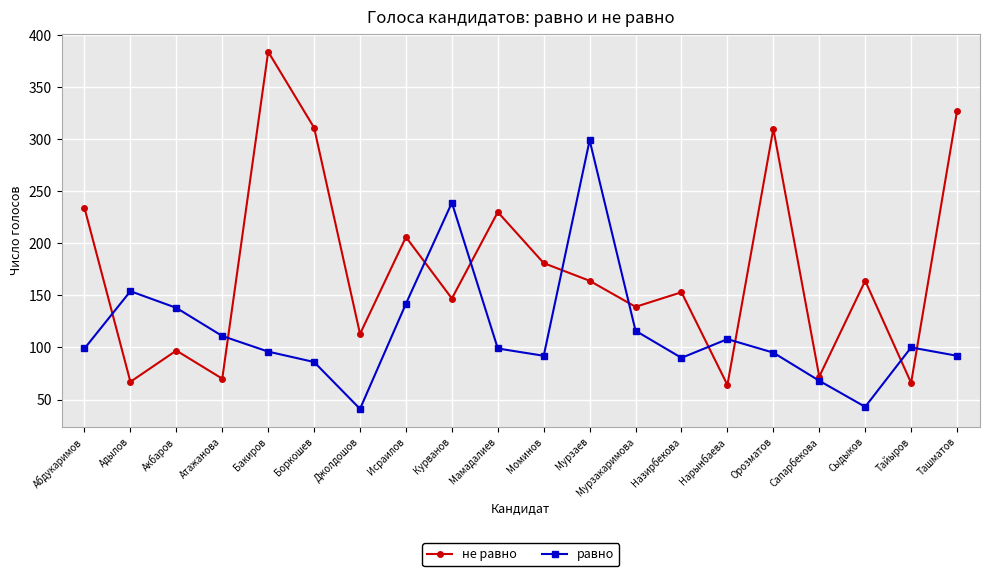

What are all the series names shown in the legend?

не равно, равно